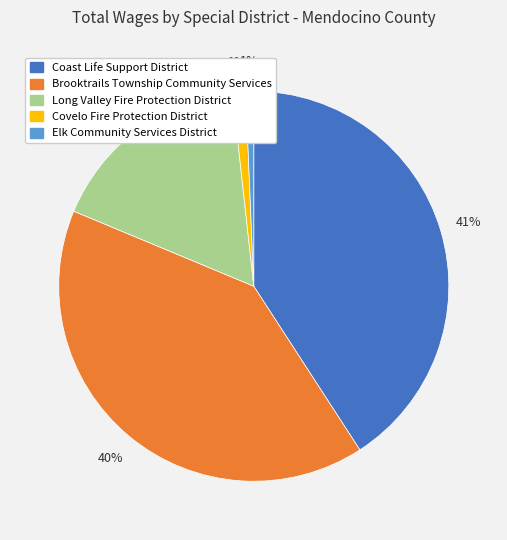

Is the sum of Brooktrails Township Community Services and Long Valley Fire Protection District greater than half?

Yes